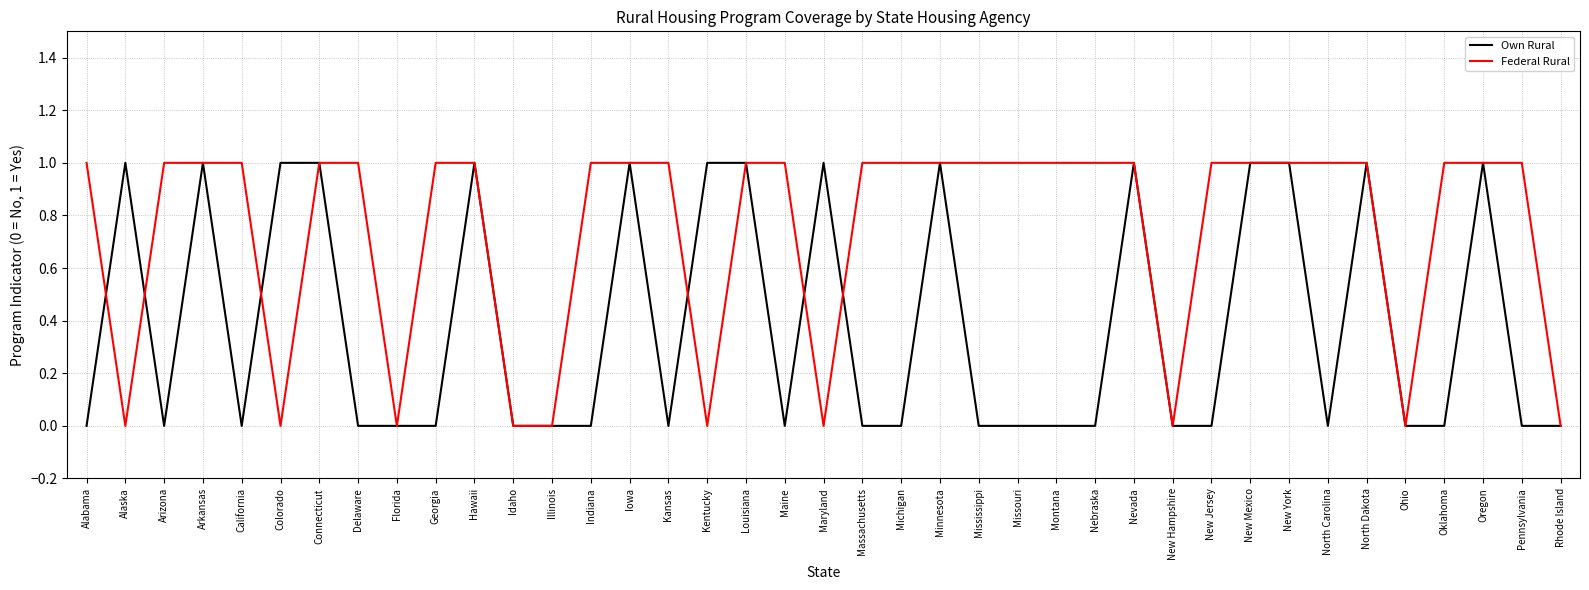

What is the total value across all series at Nebraska?

1